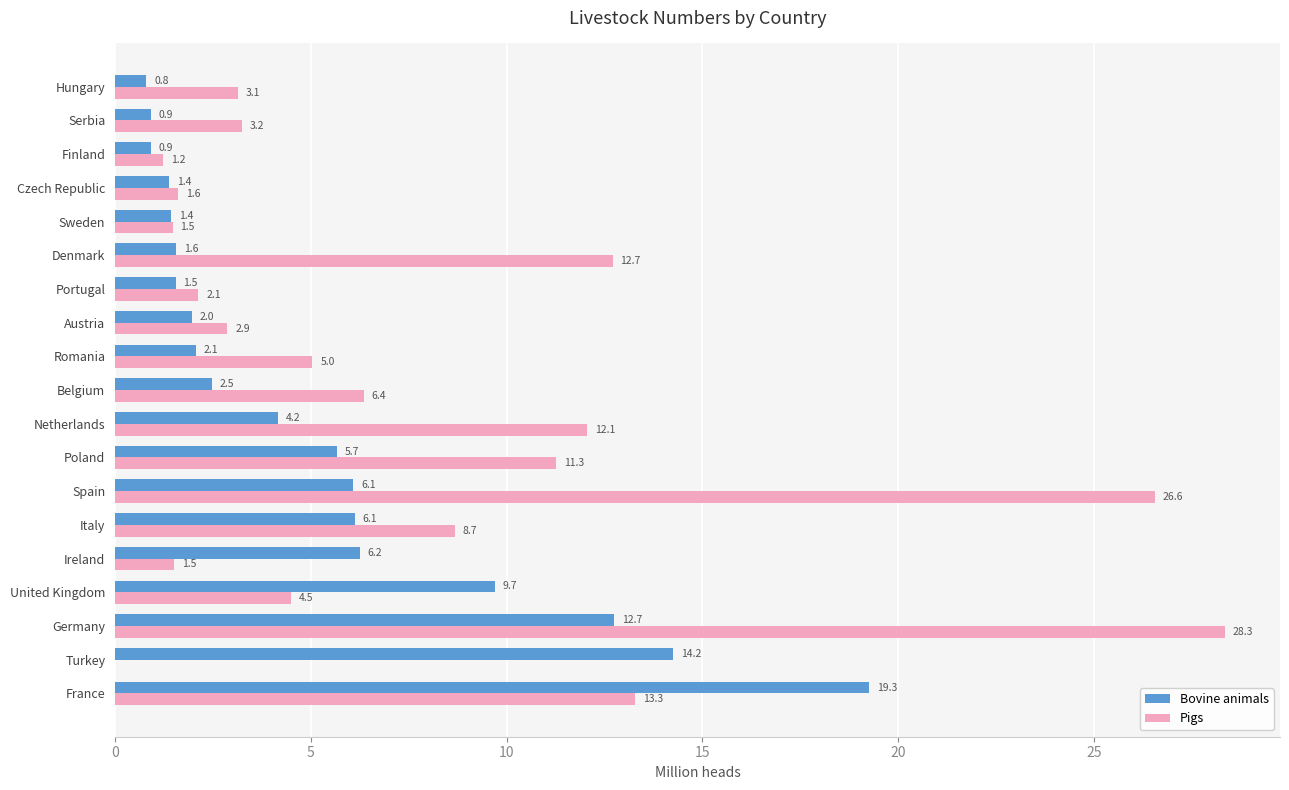

Which series changed the most between Portugal and Serbia?

Pigs